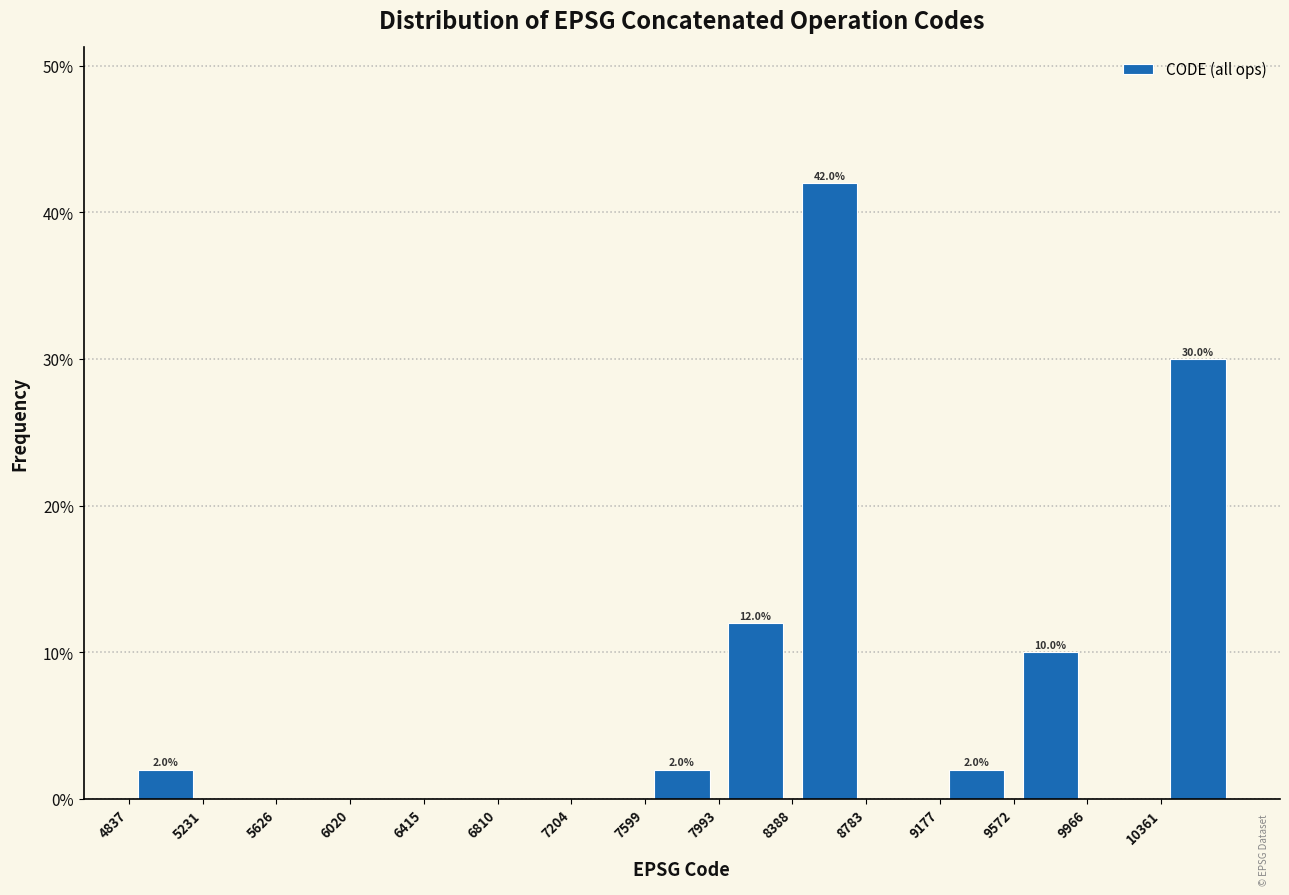

Over which range of the x-axis is the bar tallest?

8400 to 8800